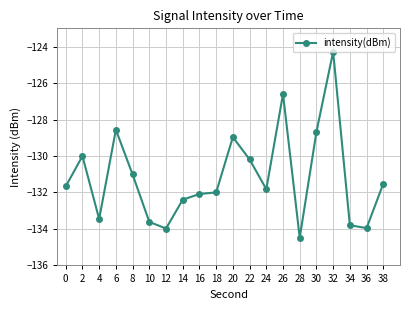

At which category does the chart reach its peak across all series?

32